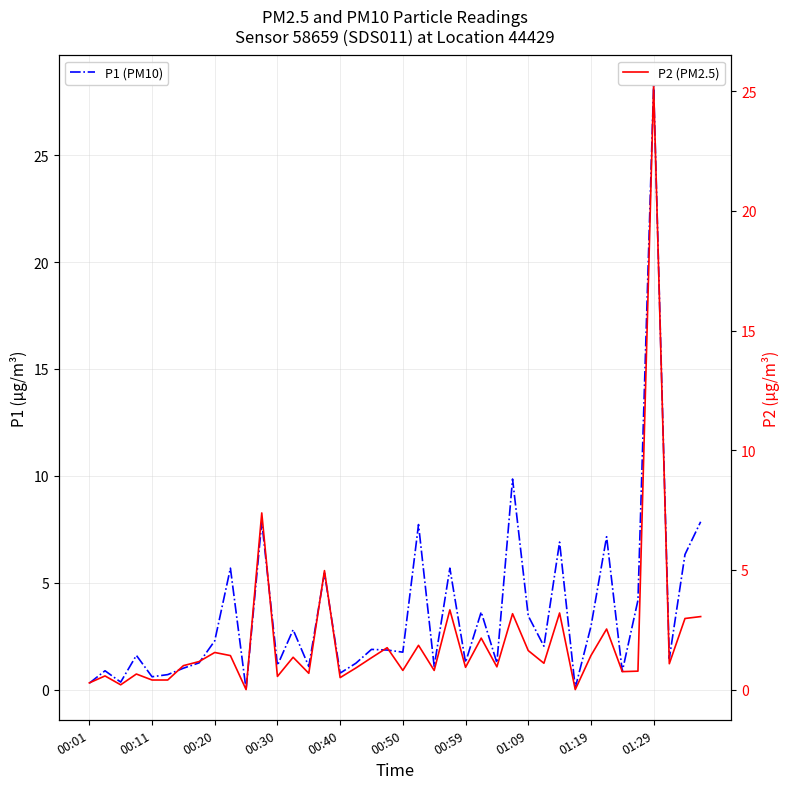

At how many categories does at least one series exceed 5?

11